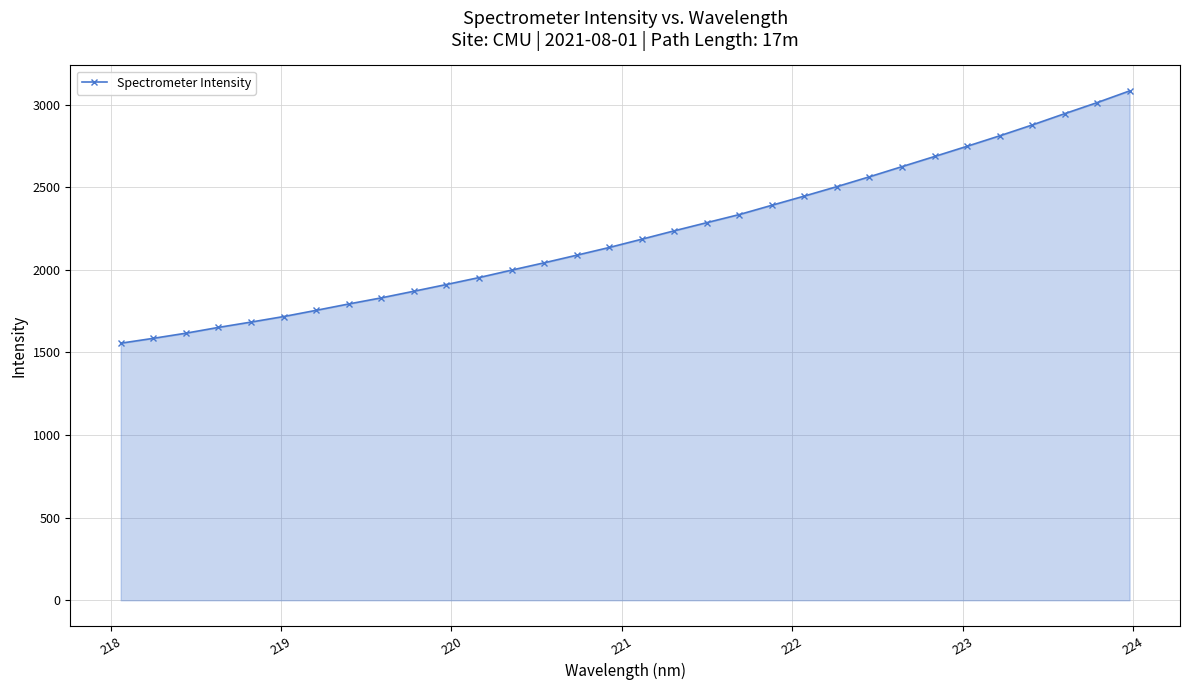

What is the average value?

2216.4